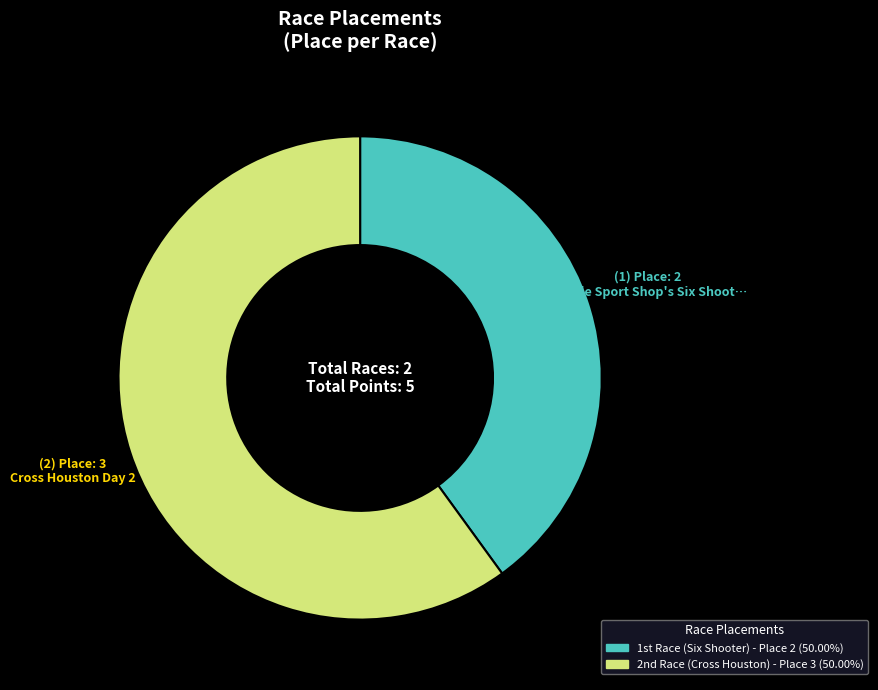

Does any single category account for the majority?

Yes